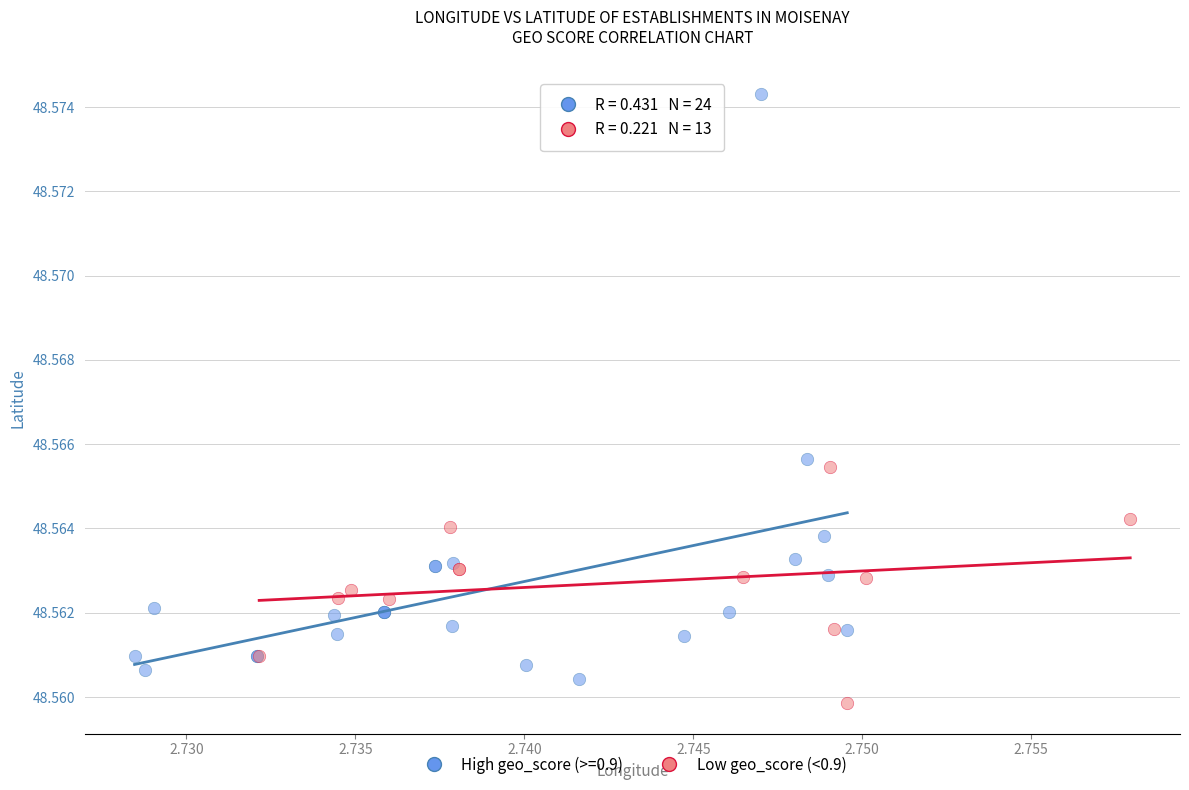

Which series has the widest spread of Y values?

High geo_score (>=0.9)